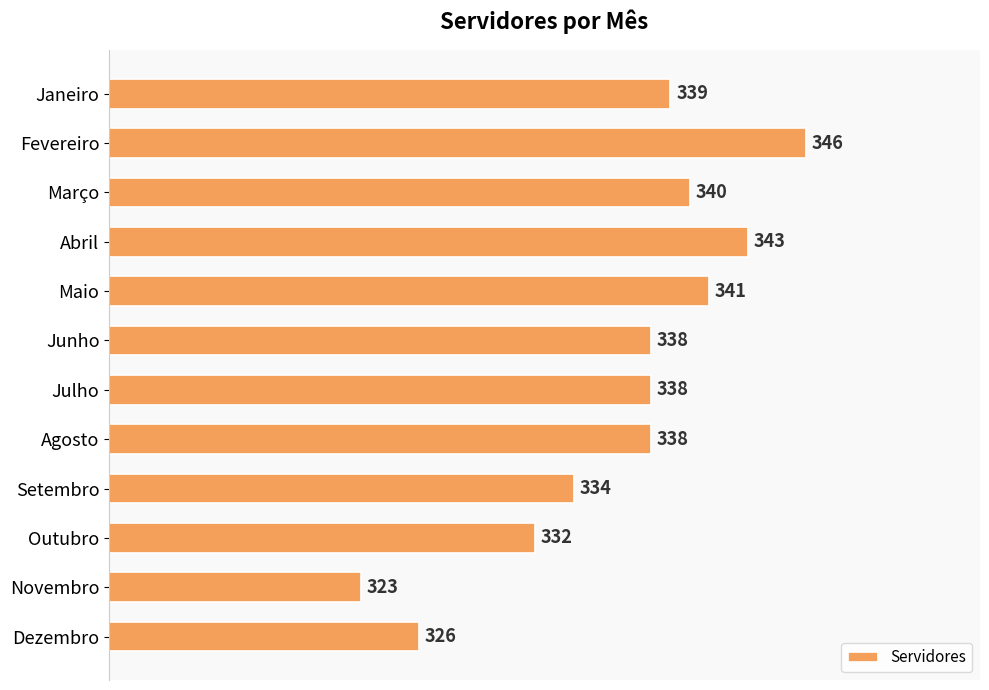

Reading top to bottom, extract all data points from this chart.

339	346	340	343	341	338	338	338	334	332	323	326